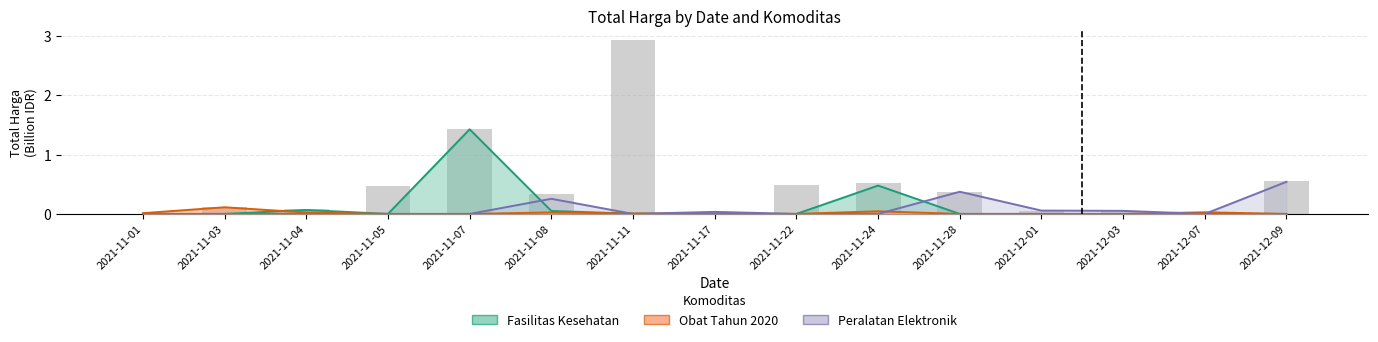

At which label does Peralatan Elektronik reach its peak?

2021-12-09